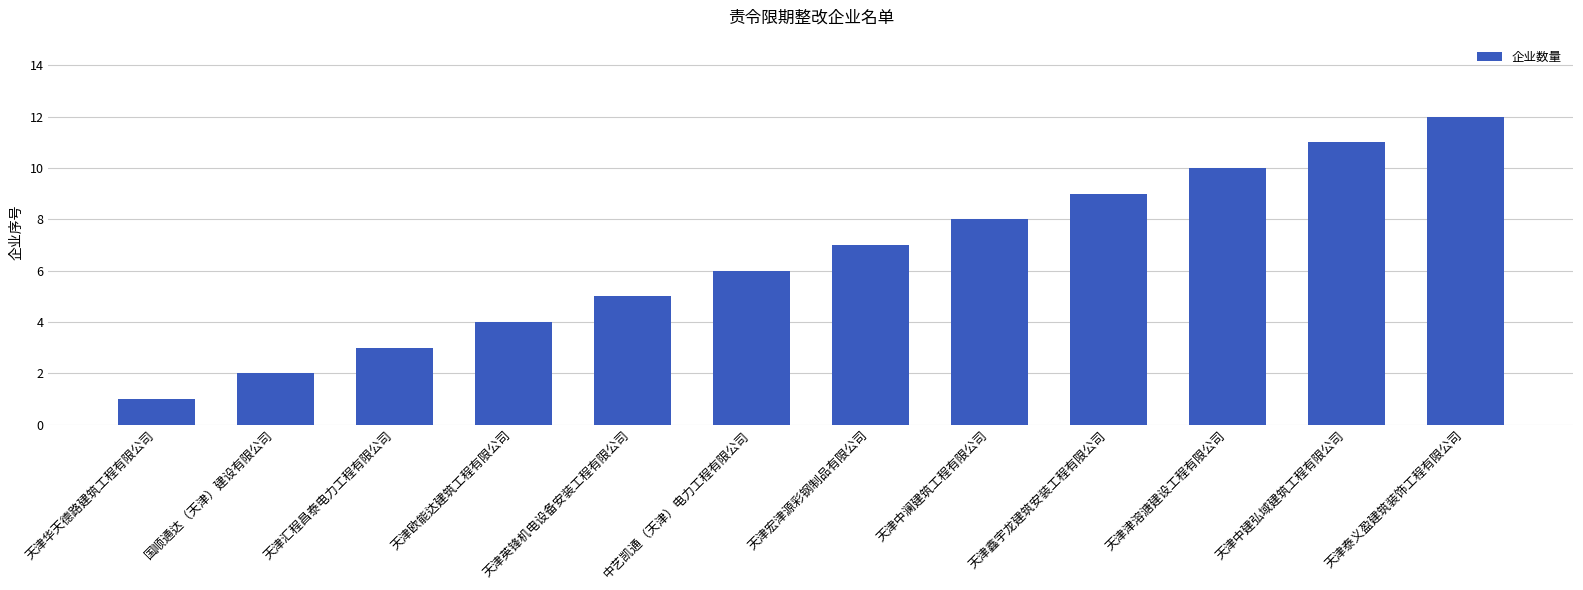

At which label is the value closest to 6?

中艺凯通（天津）电力工程有限公司